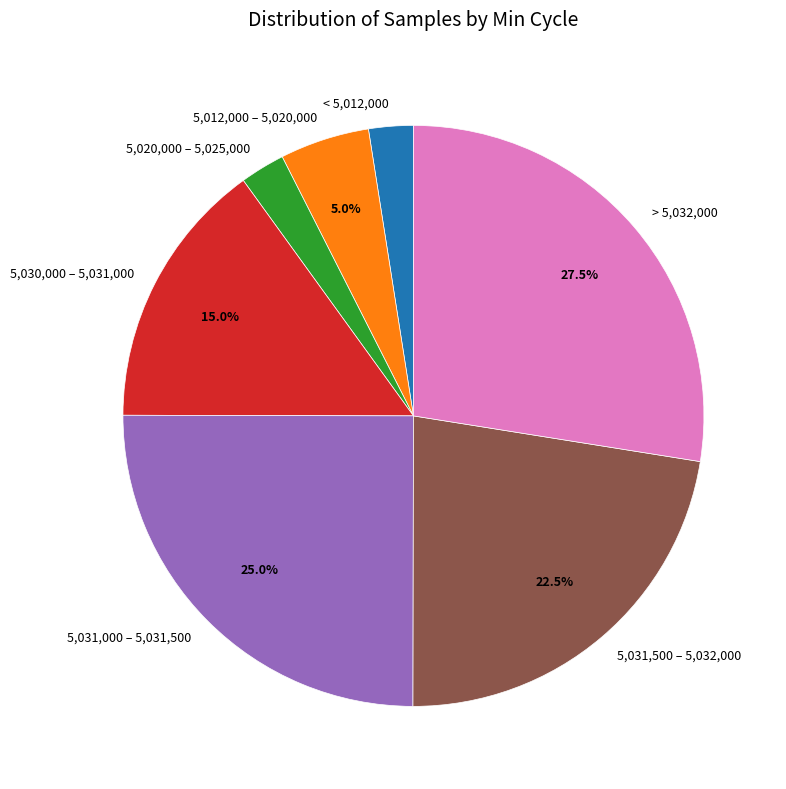

Is there any slice that represents more than half of the pie?

No